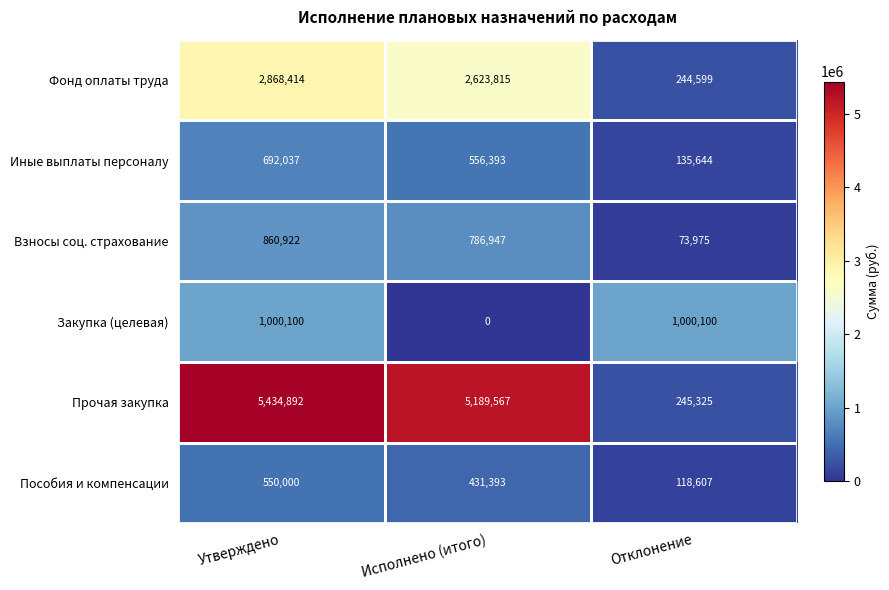

What value does the Прочая закупка series have at Отклонение?

245325